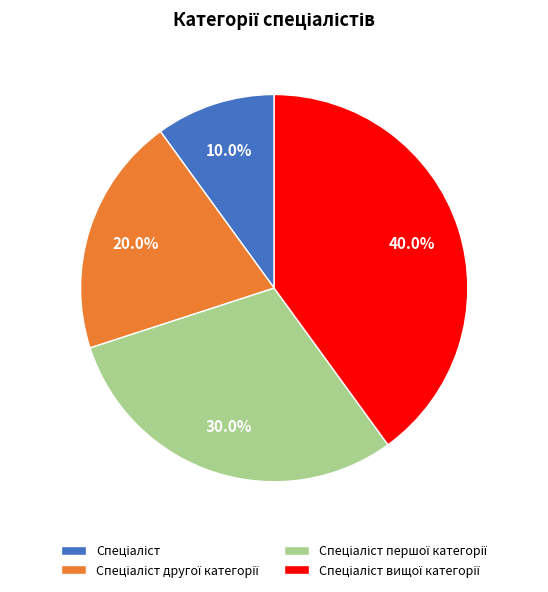

Is there any slice that represents more than half of the pie?

No